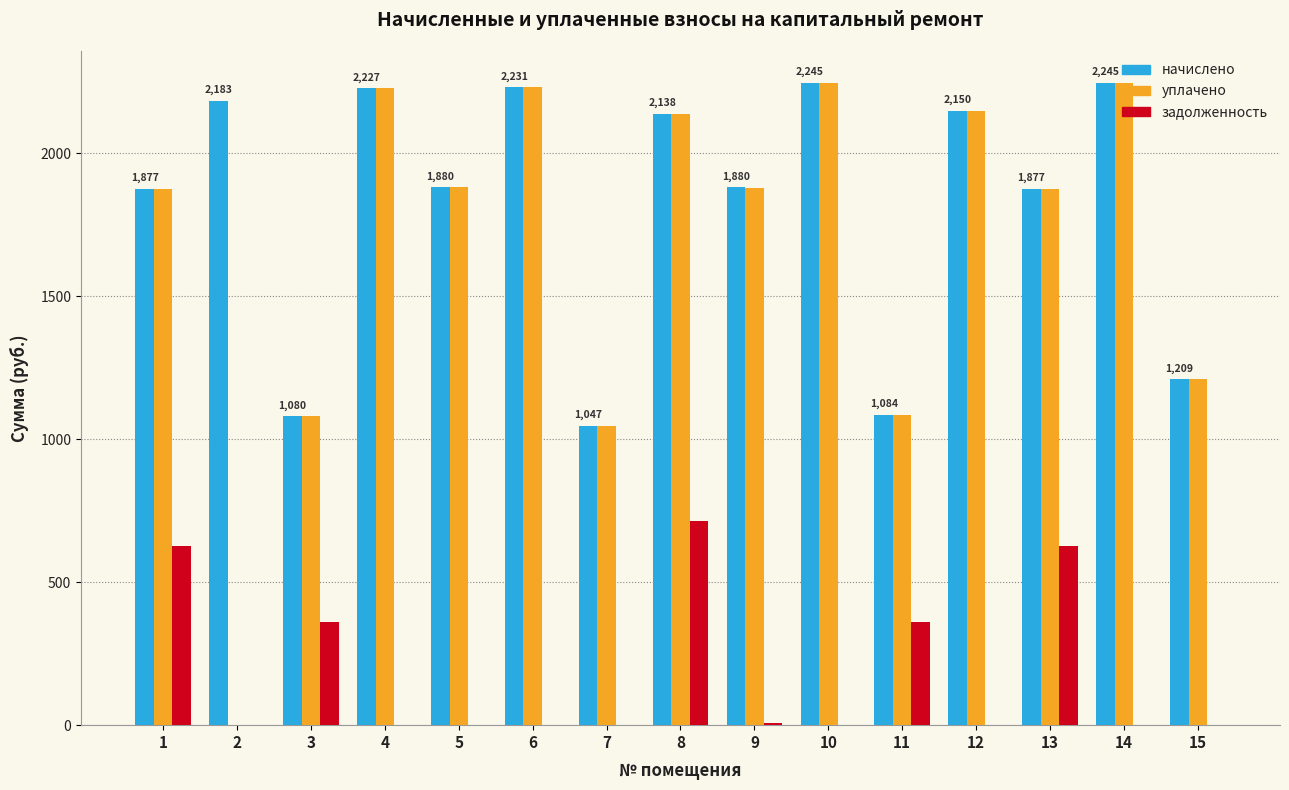

What is the sum of all уплачено values?

25166.9